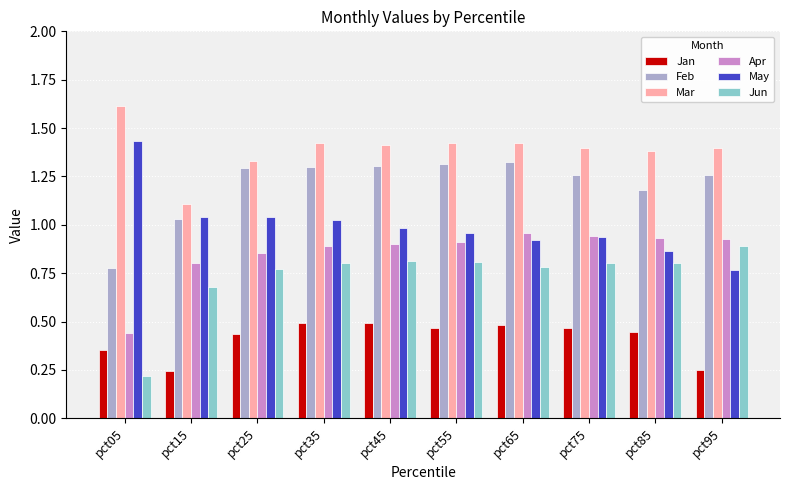

Which series has the largest total across all categories?

Mar